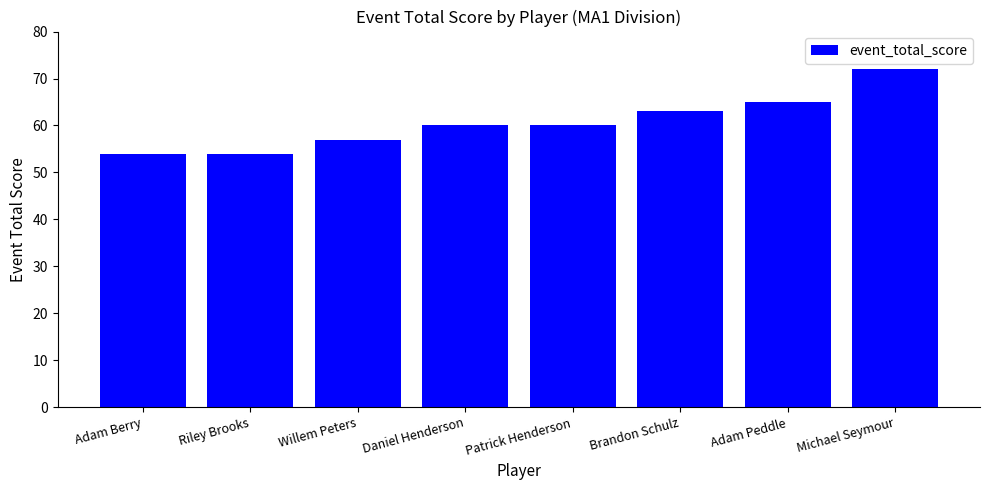

The value at Willem Peters is 57. True or false?

True